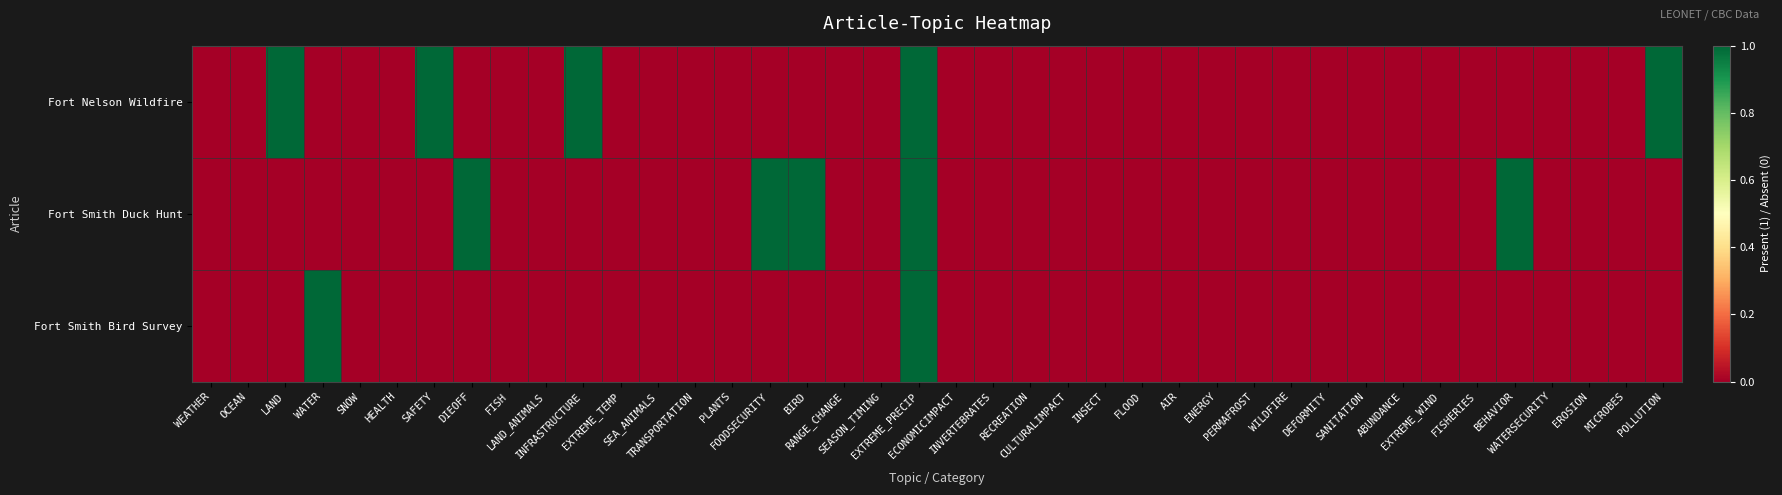

Reading left to right, transcribe all the data shown in this chart.

Fort Nelson Wildfire: WEATHER=0	OCEAN=0	LAND=1	WATER=0	SNOW=0	HEALTH=0	SAFETY=1	DIEOFF=0	FISH=0	LAND_ANIMALS=0	INFRASTRUCTURE=1	EXTREME_TEMP=0	SEA_ANIMALS=0	TRANSPORTATION=0	PLANTS=0	FOODSECURITY=0	BIRD=0	RANGE_CHANGE=0	SEASON_TIMING=0	EXTREME_PRECIP=1	ECONOMICIMPACT=0	INVERTEBRATES=0	RECREATION=0	CULTURALIMPACT=0	INSECT=0	FLOOD=0	AIR=0	ENERGY=0	PERMAFROST=0	WILDFIRE=0	DEFORMITY=0	SANITATION=0	ABUNDANCE=0	EXTREME_WIND=0	FISHERIES=0	BEHAVIOR=0	WATERSECURITY=0	EROSION=0	MICROBES=0	POLLUTION=1
Fort Smith Duck Hunt: WEATHER=0	OCEAN=0	LAND=0	WATER=0	SNOW=0	HEALTH=0	SAFETY=0	DIEOFF=1	FISH=0	LAND_ANIMALS=0	INFRASTRUCTURE=0	EXTREME_TEMP=0	SEA_ANIMALS=0	TRANSPORTATION=0	PLANTS=0	FOODSECURITY=1	BIRD=1	RANGE_CHANGE=0	SEASON_TIMING=0	EXTREME_PRECIP=1	ECONOMICIMPACT=0	INVERTEBRATES=0	RECREATION=0	CULTURALIMPACT=0	INSECT=0	FLOOD=0	AIR=0	ENERGY=0	PERMAFROST=0	WILDFIRE=0	DEFORMITY=0	SANITATION=0	ABUNDANCE=0	EXTREME_WIND=0	FISHERIES=0	BEHAVIOR=1	WATERSECURITY=0	EROSION=0	MICROBES=0	POLLUTION=0
Fort Smith Bird Survey: WEATHER=0	OCEAN=0	LAND=0	WATER=1	SNOW=0	HEALTH=0	SAFETY=0	DIEOFF=0	FISH=0	LAND_ANIMALS=0	INFRASTRUCTURE=0	EXTREME_TEMP=0	SEA_ANIMALS=0	TRANSPORTATION=0	PLANTS=0	FOODSECURITY=0	BIRD=0	RANGE_CHANGE=0	SEASON_TIMING=0	EXTREME_PRECIP=1	ECONOMICIMPACT=0	INVERTEBRATES=0	RECREATION=0	CULTURALIMPACT=0	INSECT=0	FLOOD=0	AIR=0	ENERGY=0	PERMAFROST=0	WILDFIRE=0	DEFORMITY=0	SANITATION=0	ABUNDANCE=0	EXTREME_WIND=0	FISHERIES=0	BEHAVIOR=0	WATERSECURITY=0	EROSION=0	MICROBES=0	POLLUTION=0